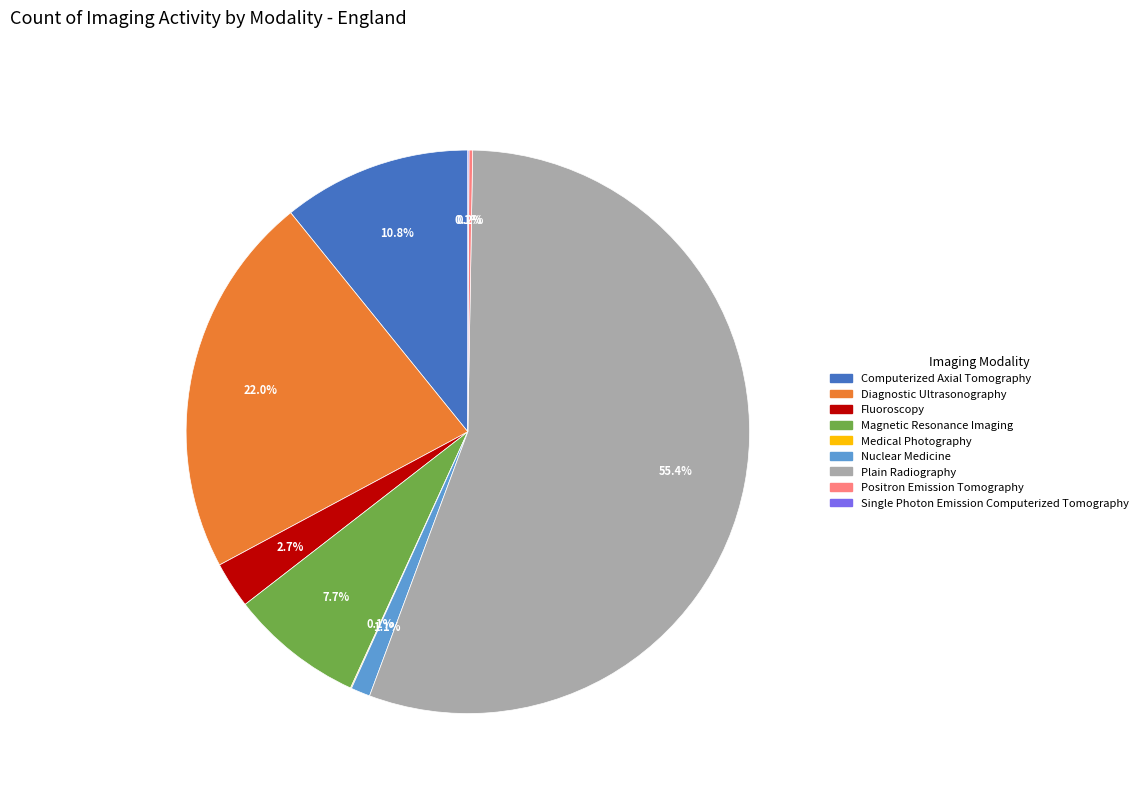

Is it true that Magnetic Resonance Imaging is 21% of the pie?

False